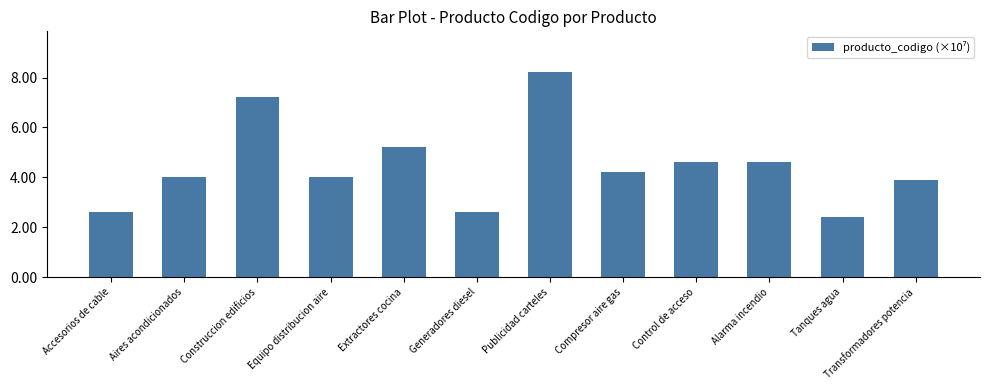

What is the approximate value at Aires acondicionados?

4.0